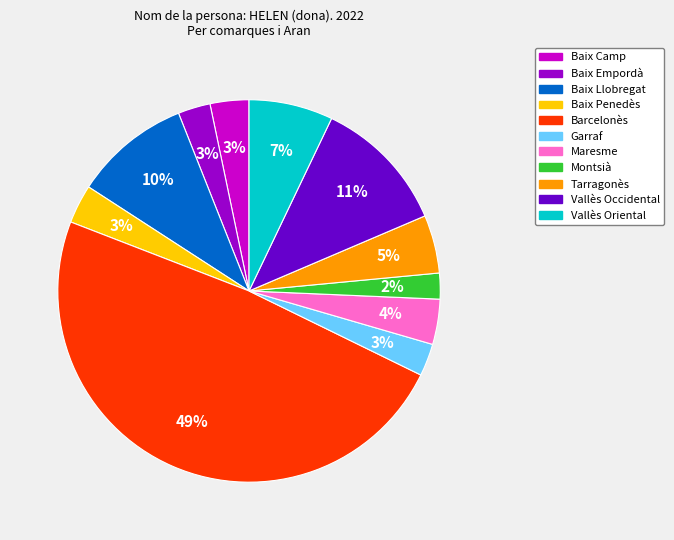

To the nearest percent, what percentage of the pie is Baix Penedès?

3%